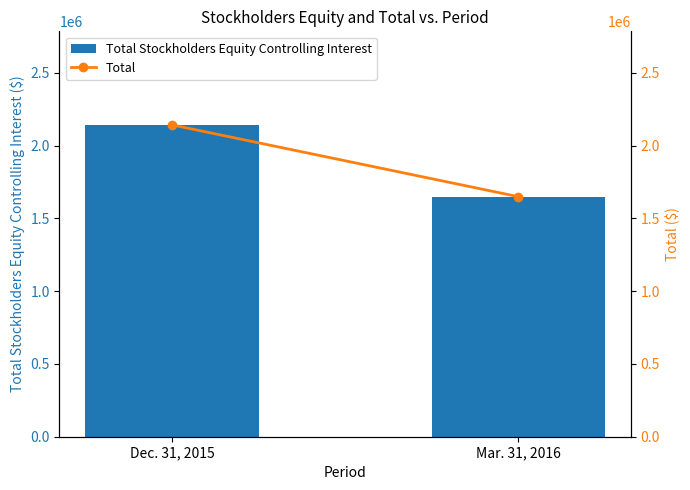

At how many categories does at least one series exceed 1734240?

1